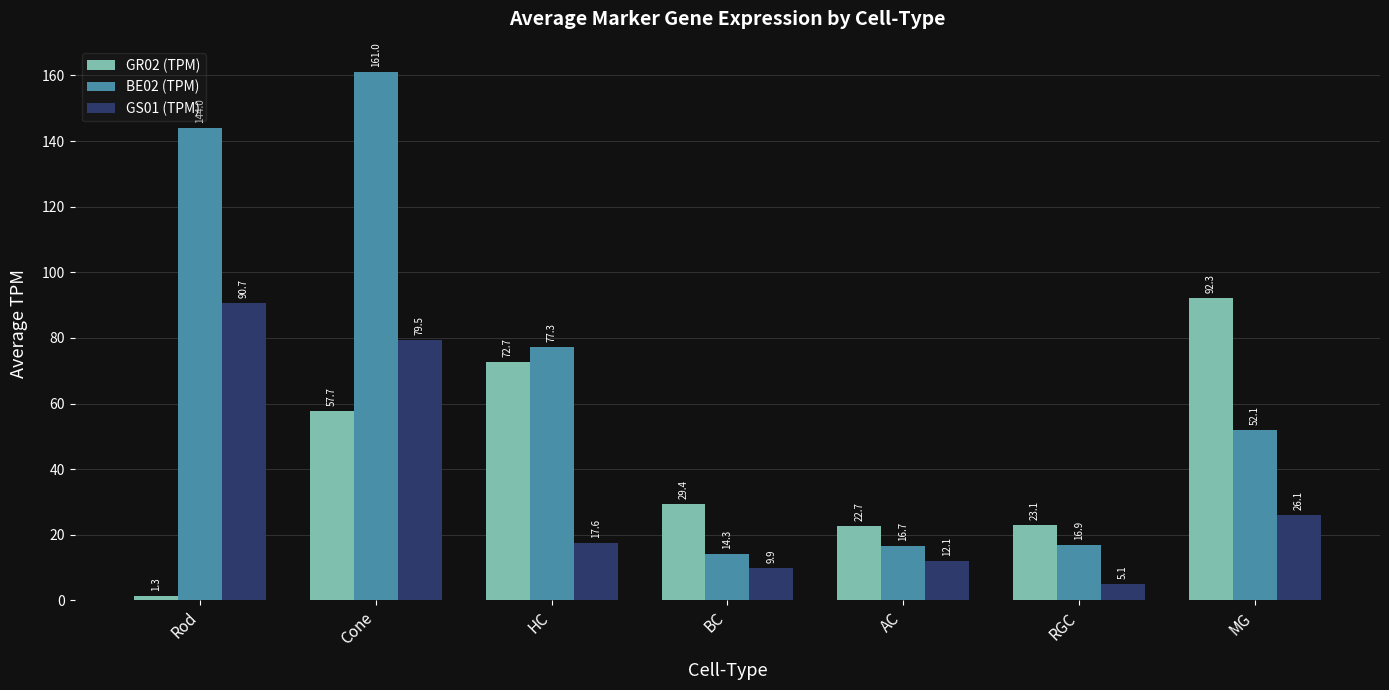

What are all the series names shown in the legend?

GR02 (TPM), BE02 (TPM), GS01 (TPM)